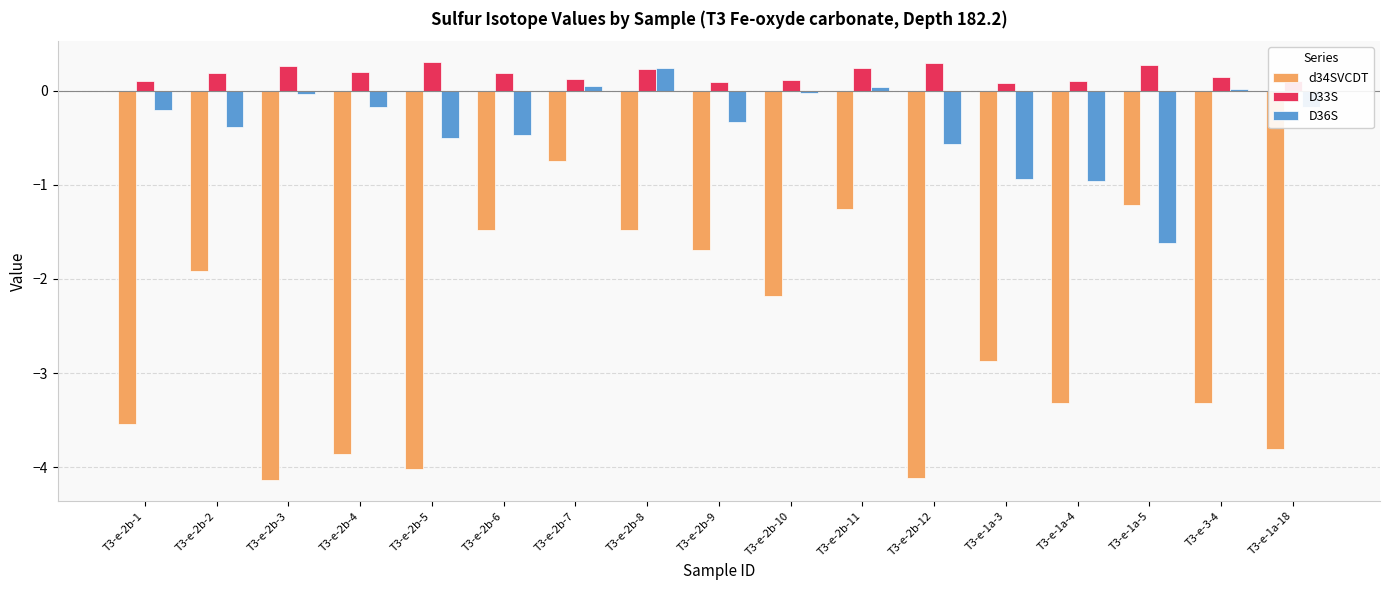

Where does the D36S series first go above 0?

T3-e-2b-7